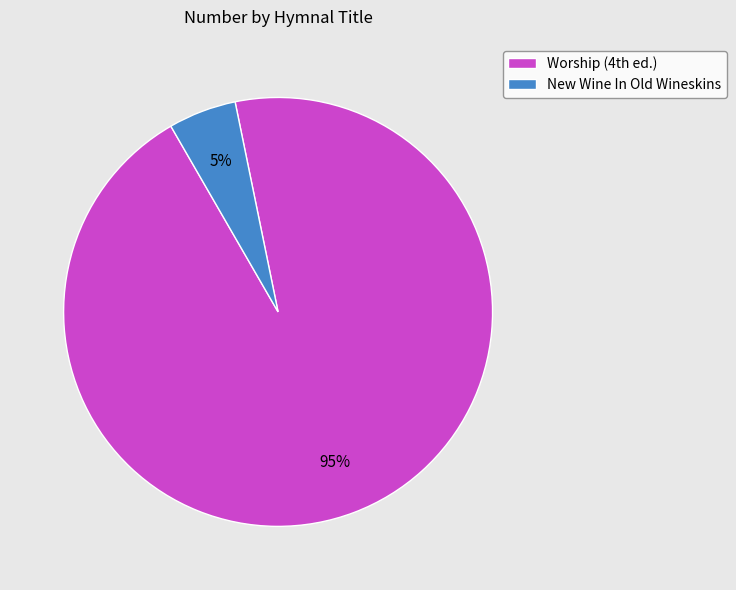

To the nearest percent, what portion does New Wine In Old Wineskins represent?

5%